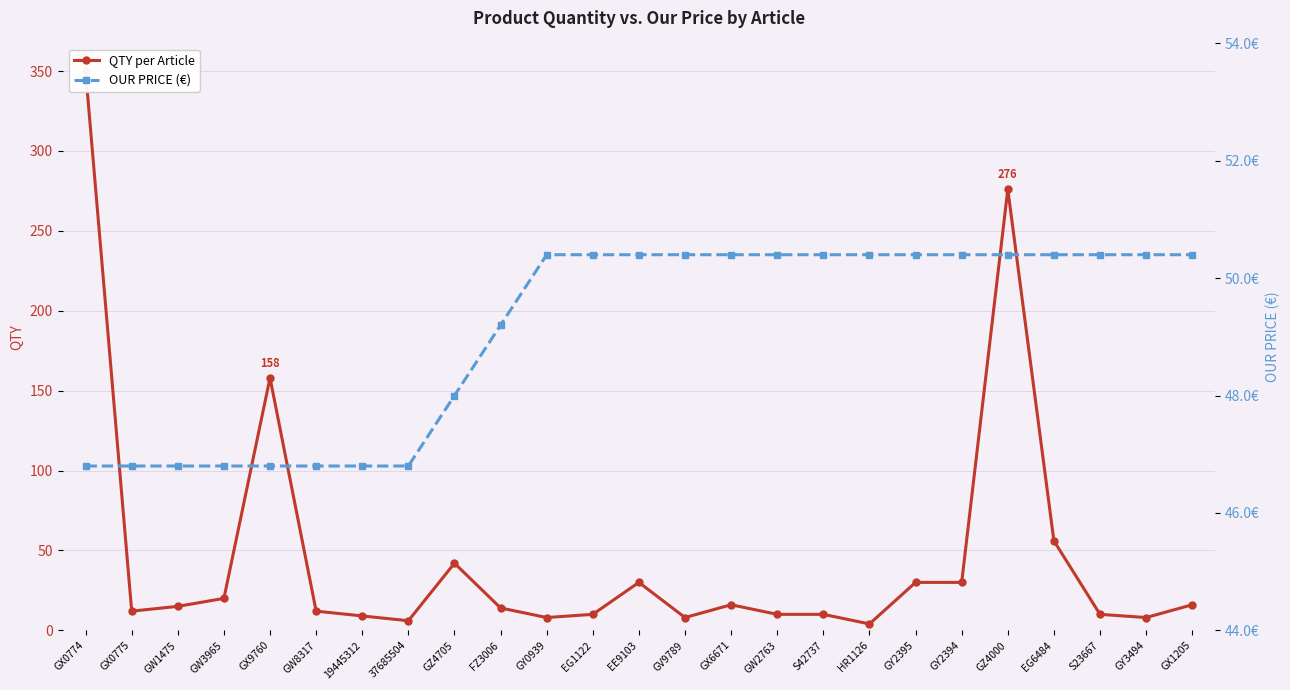

True or false: QTY per Article has a value of 30.0 at GY2395.

True